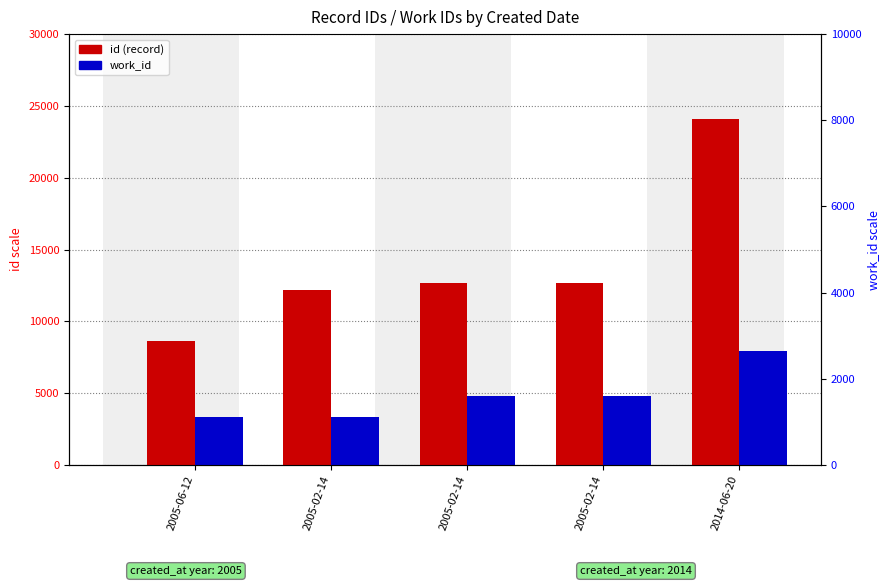

What are all the series names shown in the legend?

id, work_id